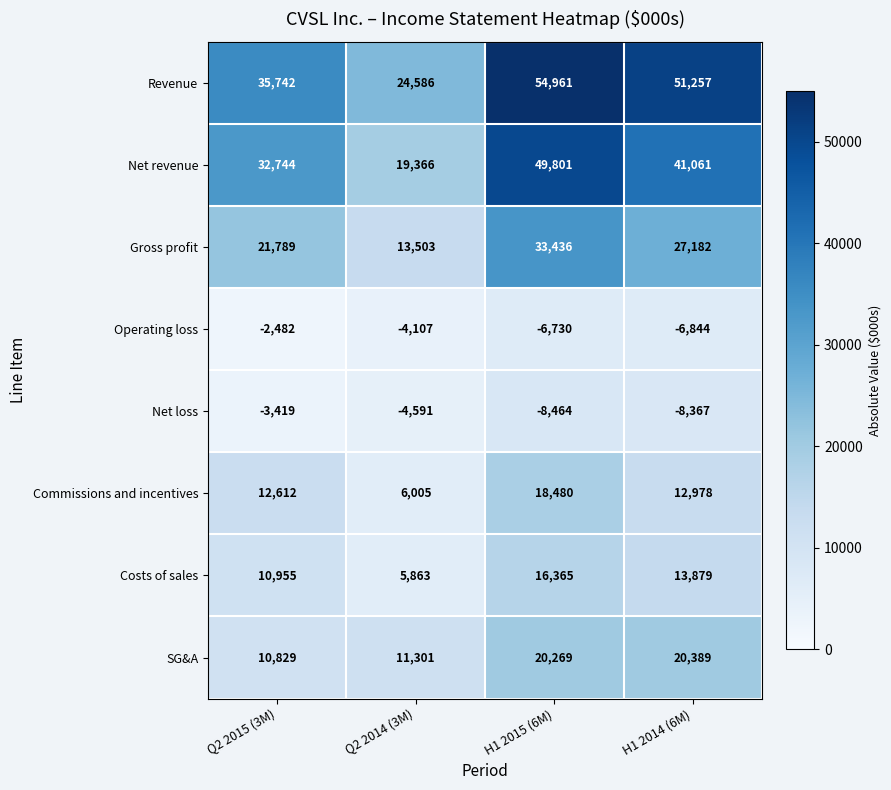

Is it true that Revenue equals 35742 at Q2 2015 (3M)?

True